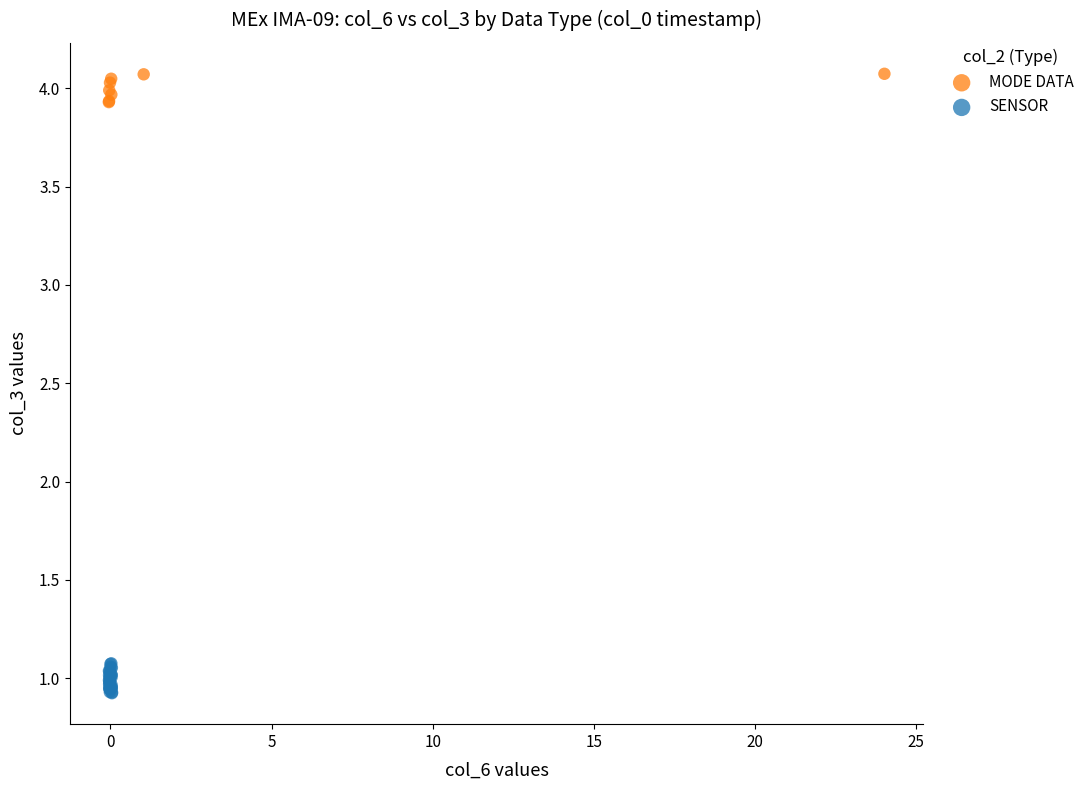

Which series reaches the maximum Y coordinate?

MODE DATA